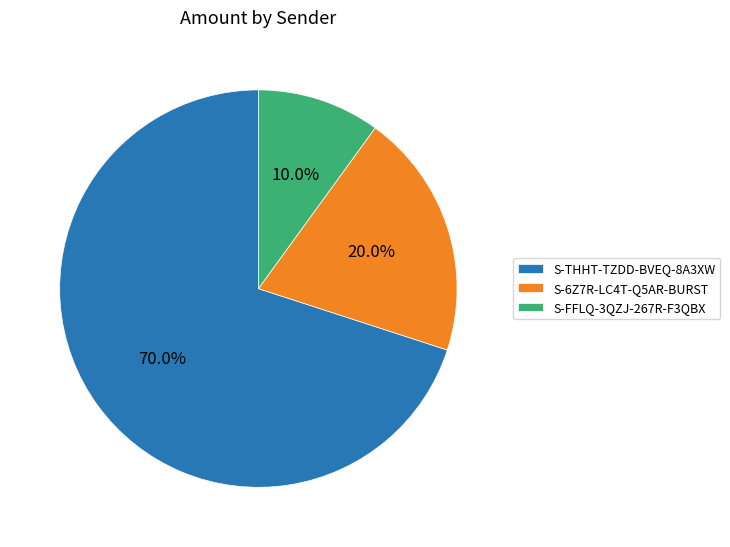

Which slice represents more than half of the pie?

S-THHT-TZDD-BVEQ-8A3XW